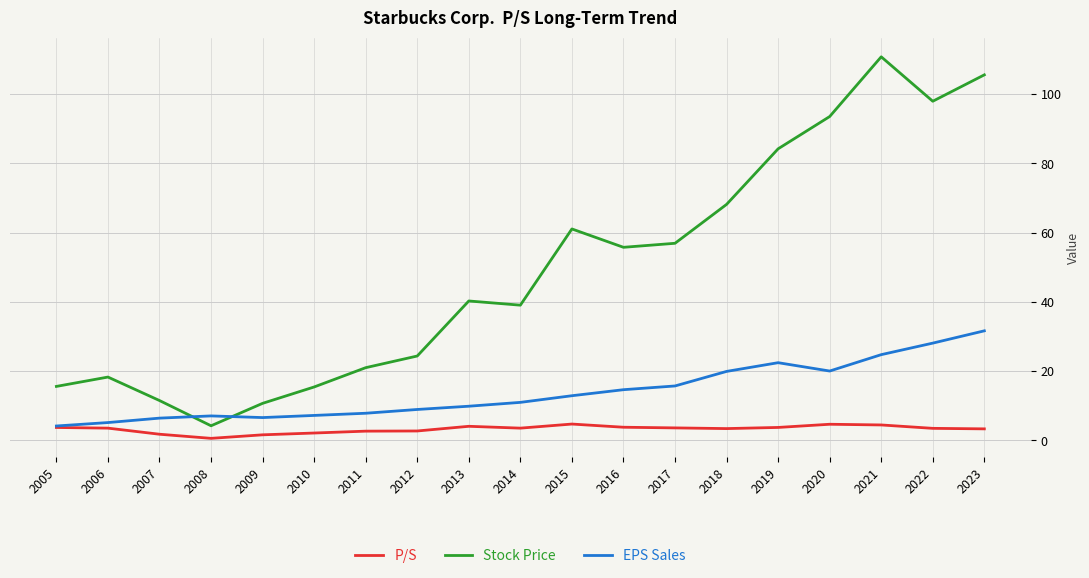

Where is EPS Sales nearest to the value 17?

2017